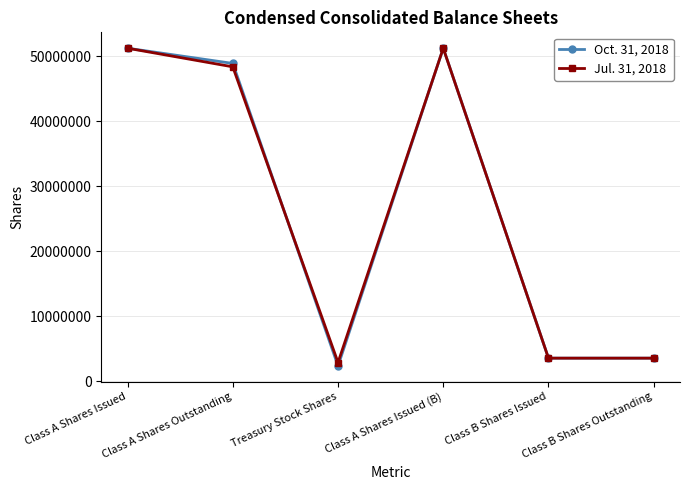

What is the minimum value for Jul. 31, 2018?

2867870